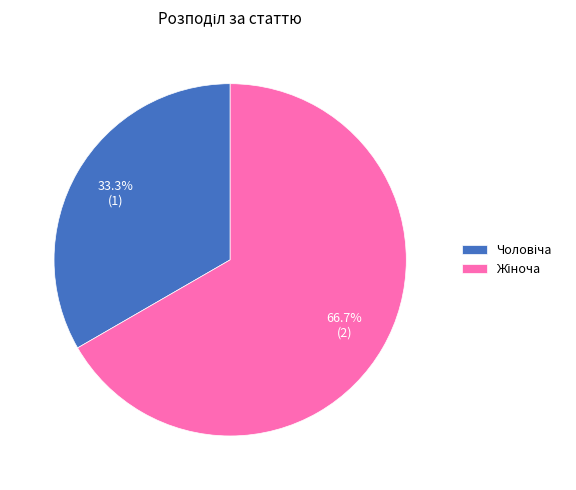

Is there any slice that represents more than half of the pie?

Yes